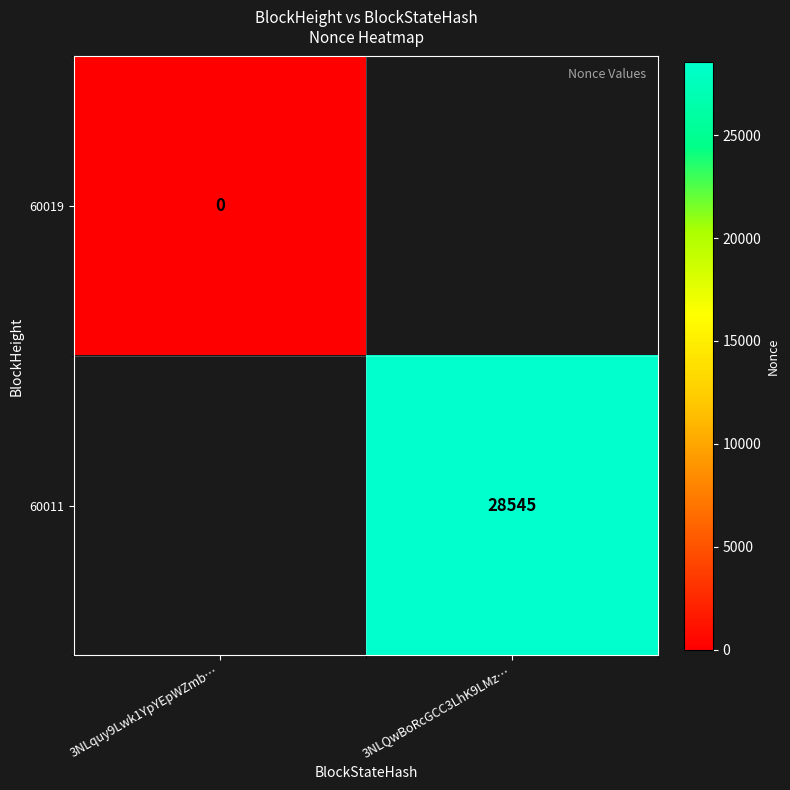

The value of 60011 at 3NLQwBoRcGCC3LhK9LMz… is 17396. True or false?

False